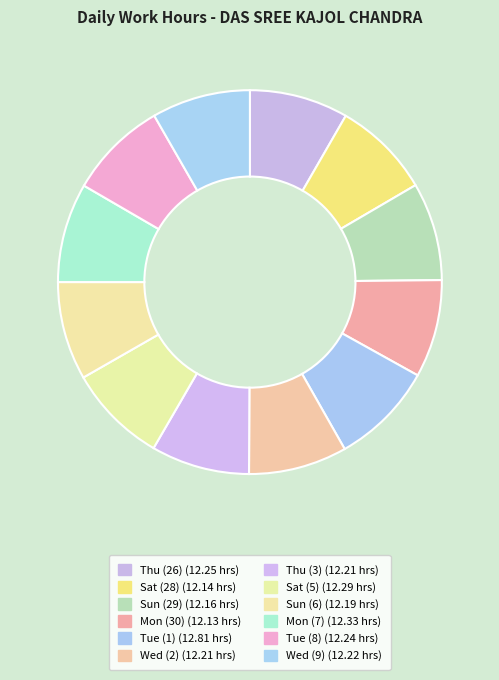

Rank the categories by value from highest to lowest.

Tue (1), Mon (7), Sat (5), Thu (26), Tue (8), Wed (9), Wed (2), Thu (3), Sun (6), Sun (29), Sat (28), Mon (30)